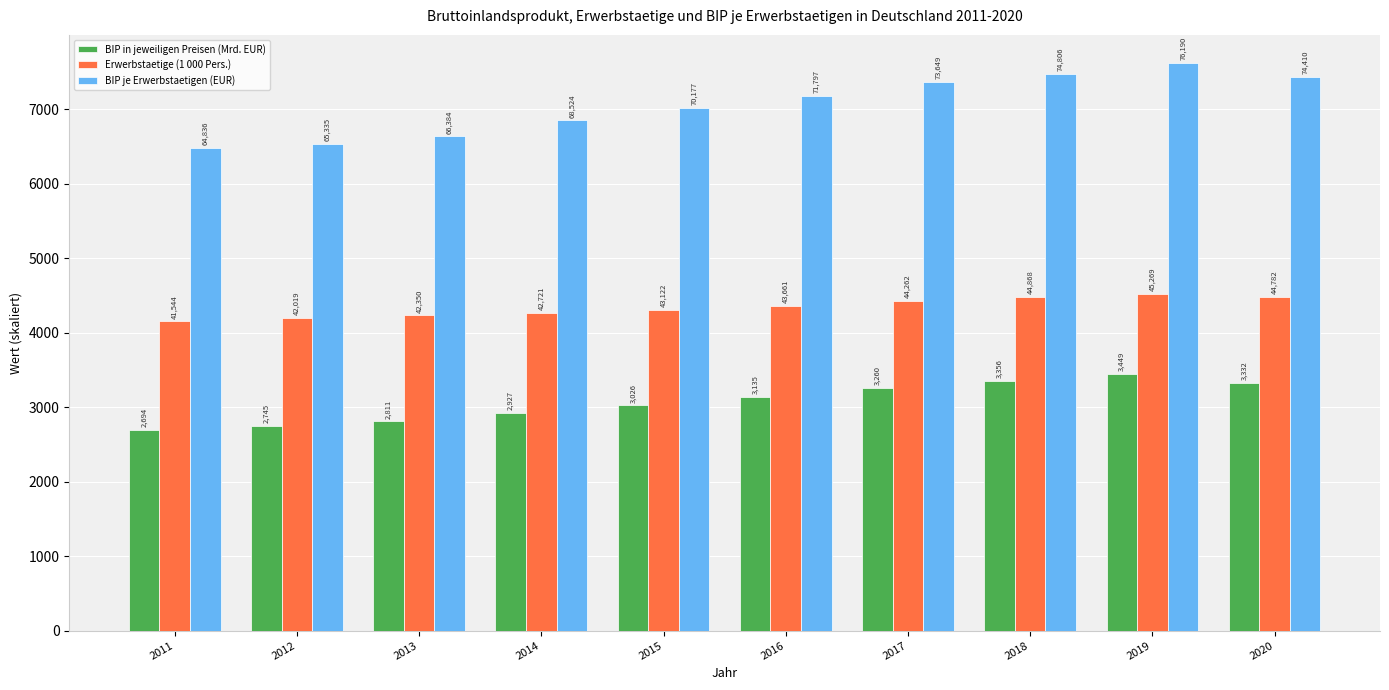

What is the minimum value for Erwerbstaetige (1 000 Pers.)?

4154.4